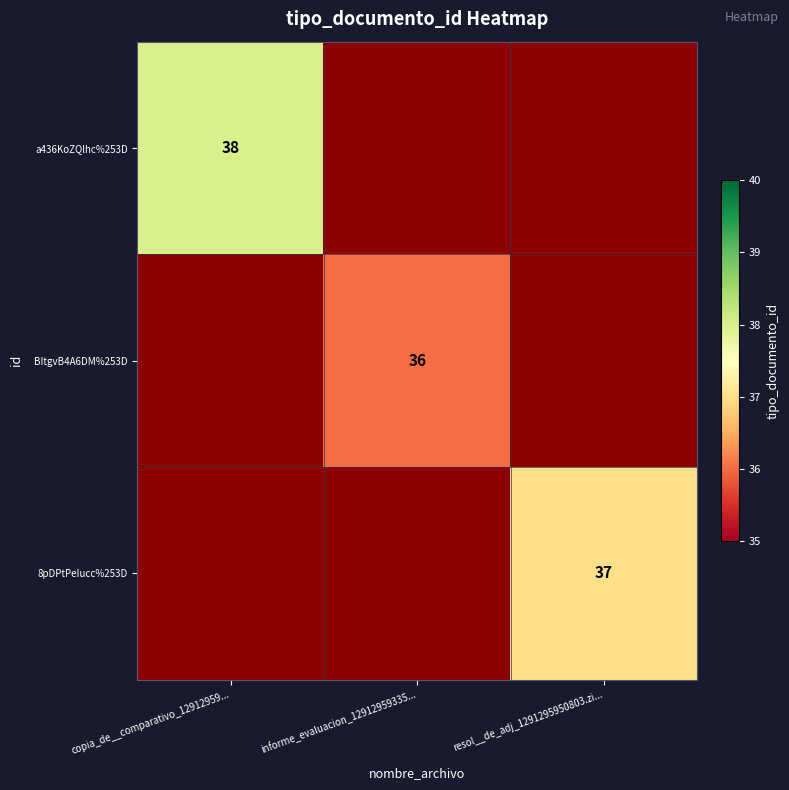

The value of 8pDPtPeIucc%253D at resol__de_adj_1291295950803.zi... is 10. True or false?

False